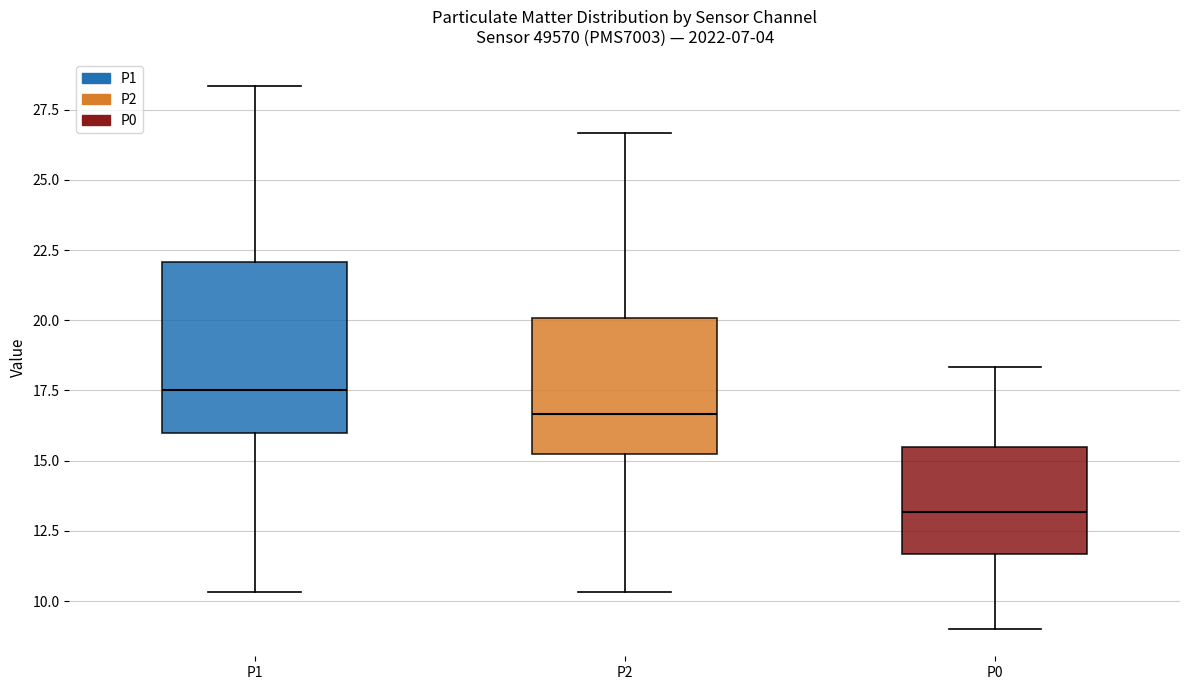

Which box's median line is the highest?

P1